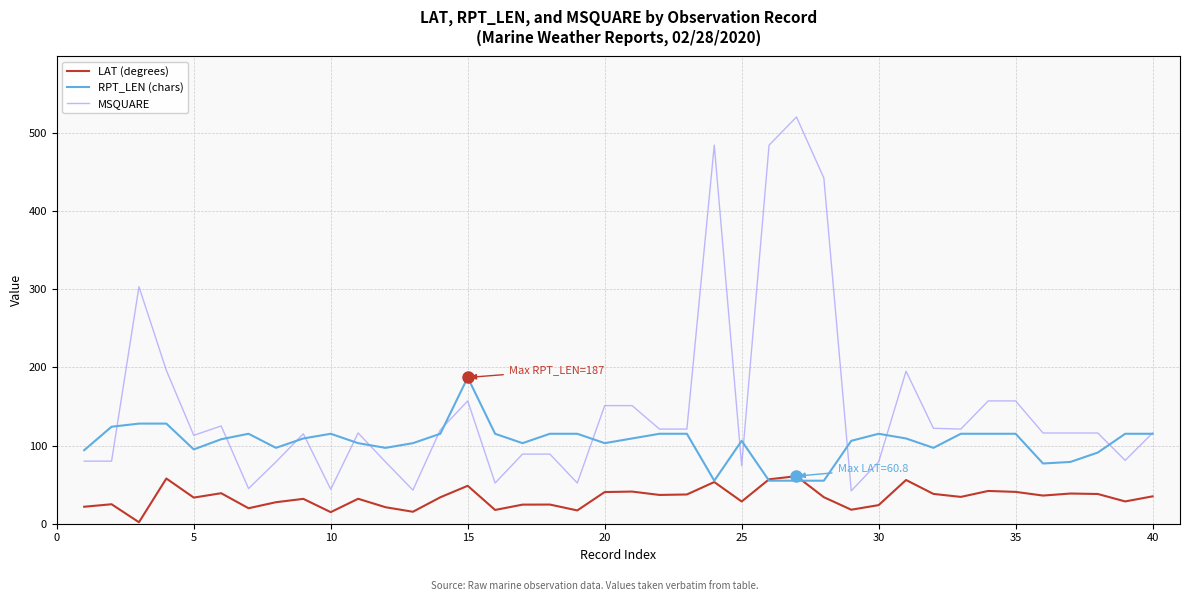

Rank the series by their average value, from lowest to highest.

LAT (degrees), RPT_LEN (chars), MSQUARE